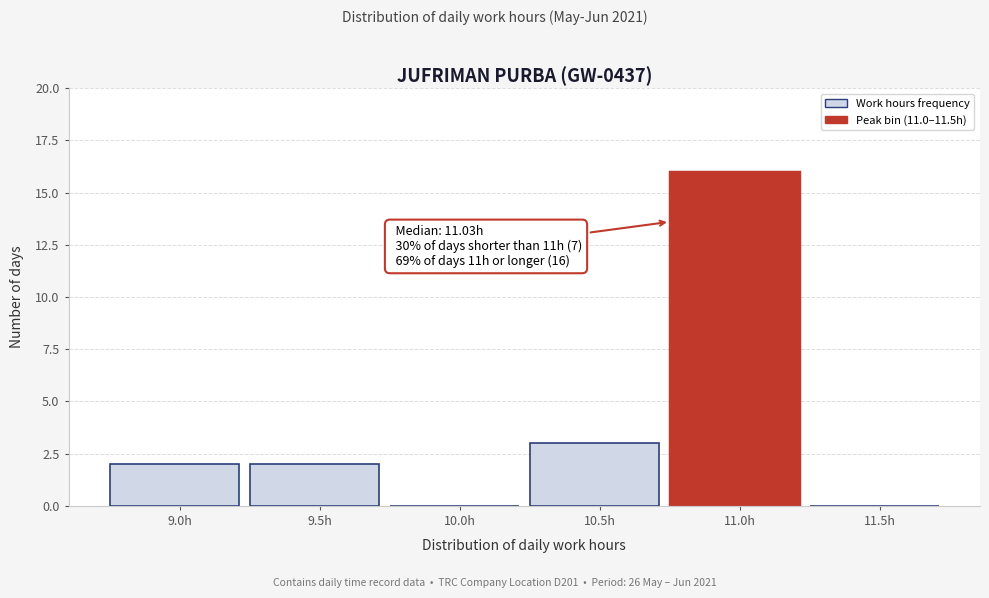

Reading right to left, what are all the values shown in this chart?

11.5h=0	11.0h=16	10.5h=3	10.0h=0	9.5h=2	9.0h=2